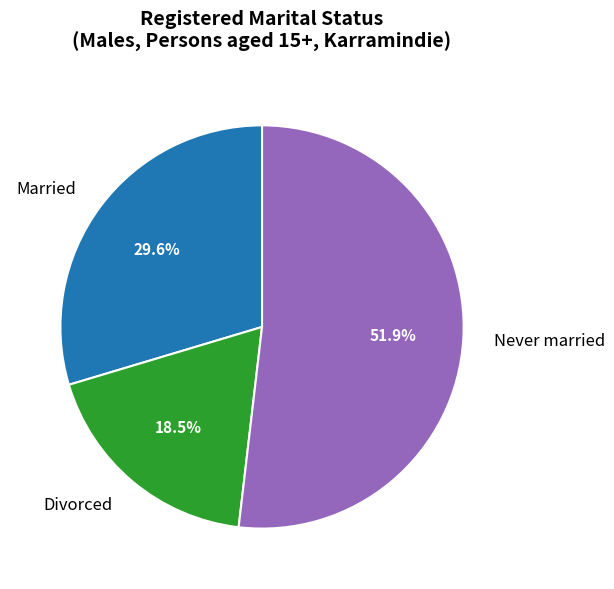

How many segments does this pie chart have?

3